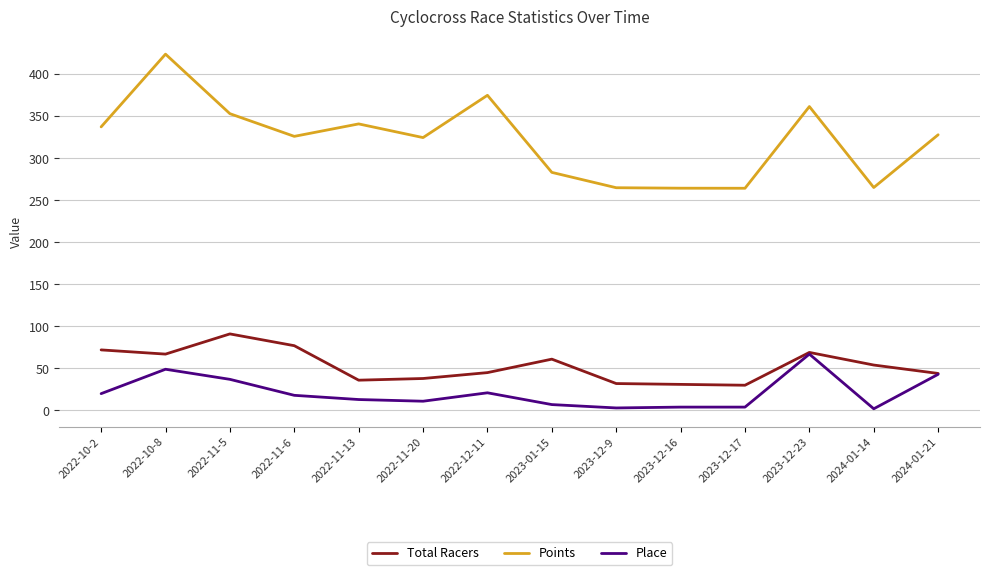

Which series has the largest range (max minus min)?

Points